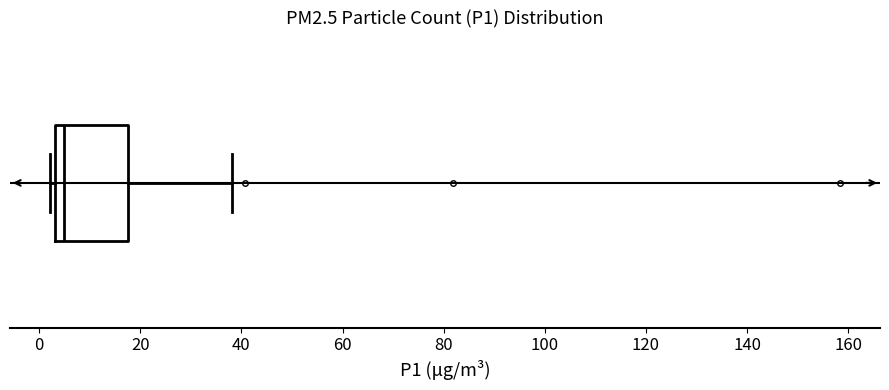

Read this box plot against the x-axis: the position of the median line, the range covered by the box, and the ends of both whiskers. The values are not printed on the chart, so give them approximately, as read against the axis.

median 4 (just right of the box's left edge), box 4 to 18, whiskers 2 to 38